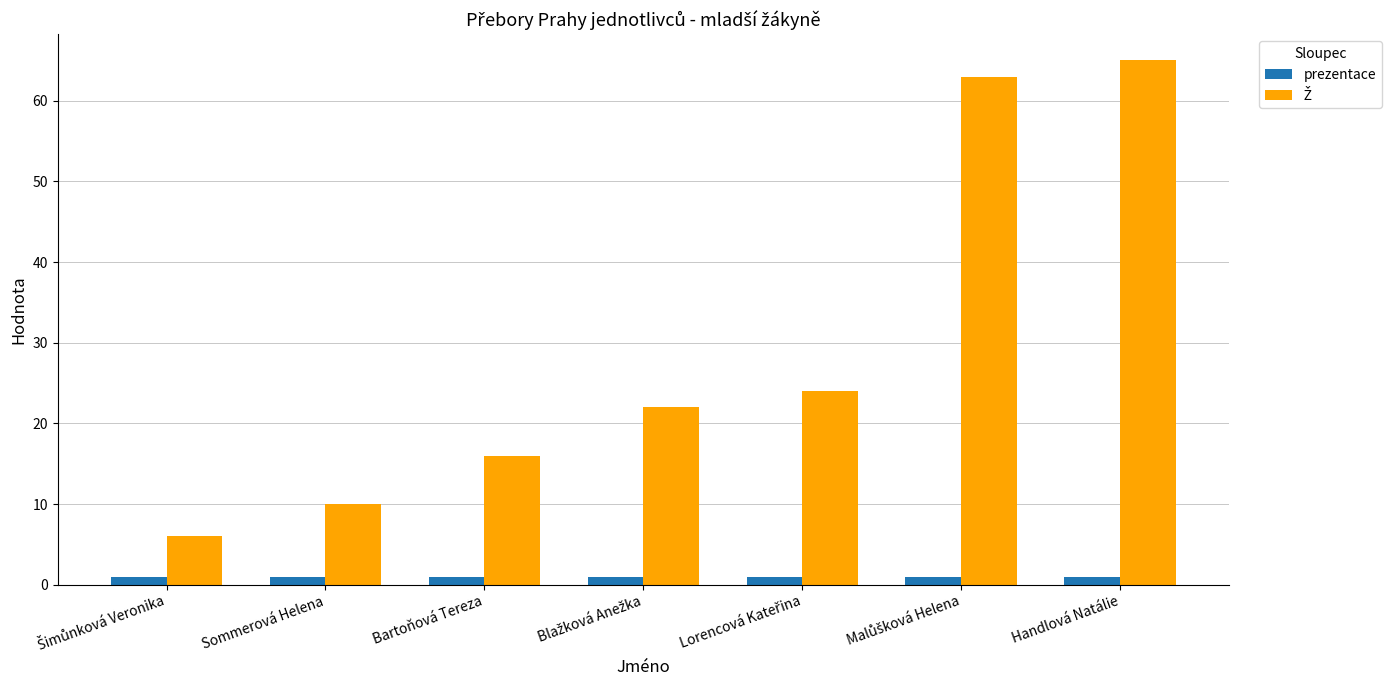

Count the number of categories in the chart.

7